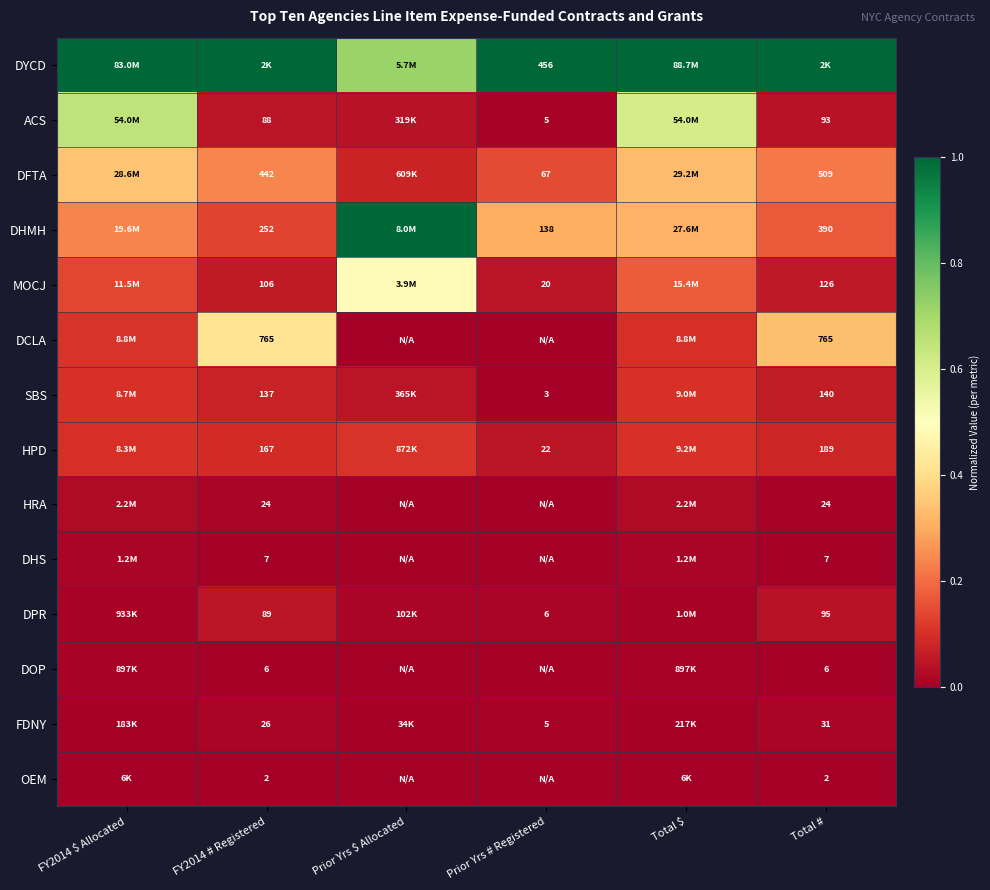

Is the value of DHMH at Total # greater than the value of MOCJ at FY2014 # Registered?

Yes